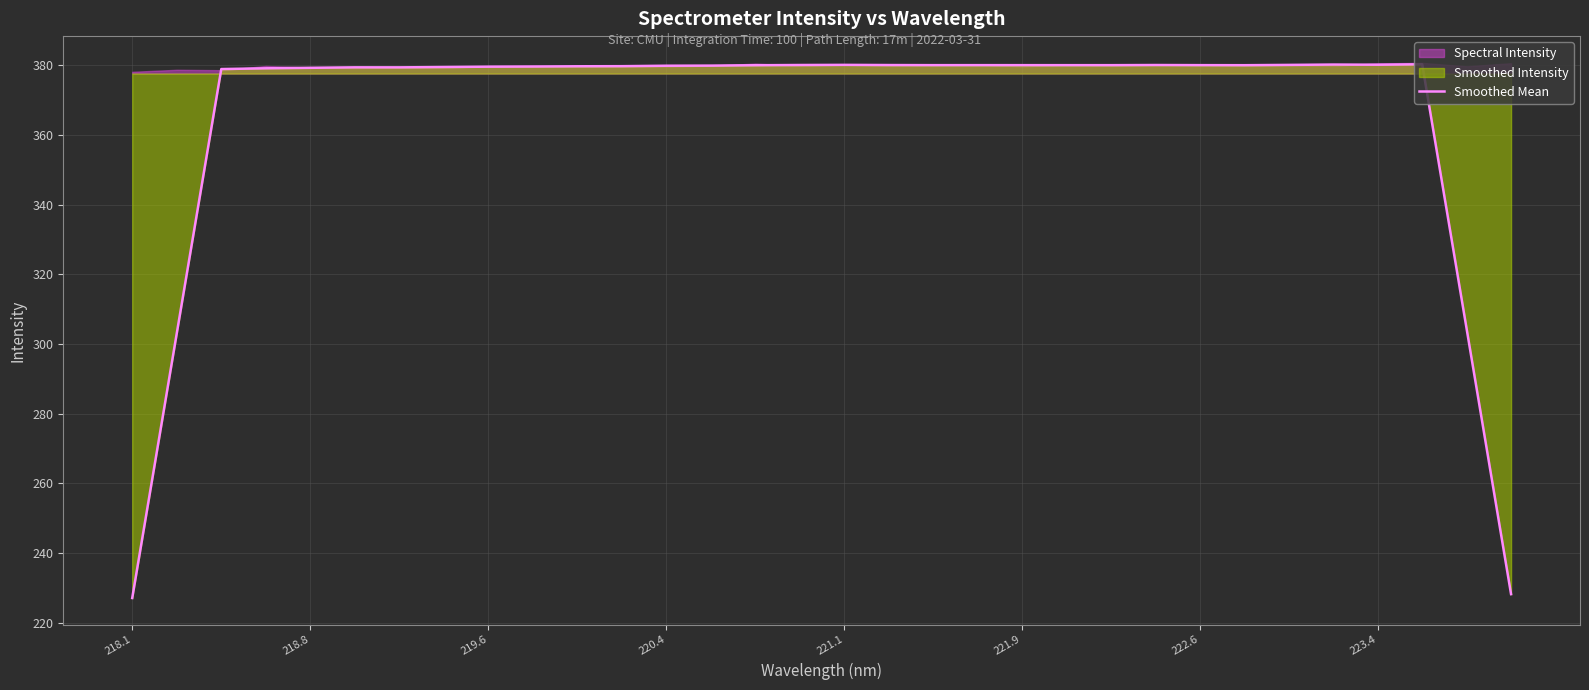

The value of Smoothed Mean at 222.6 is 380.0. True or false?

True